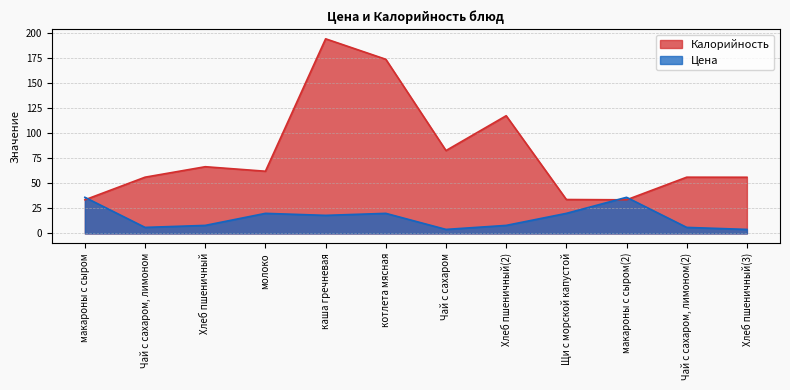

What is the value of the Цена point at the 4th from the left?

20.0